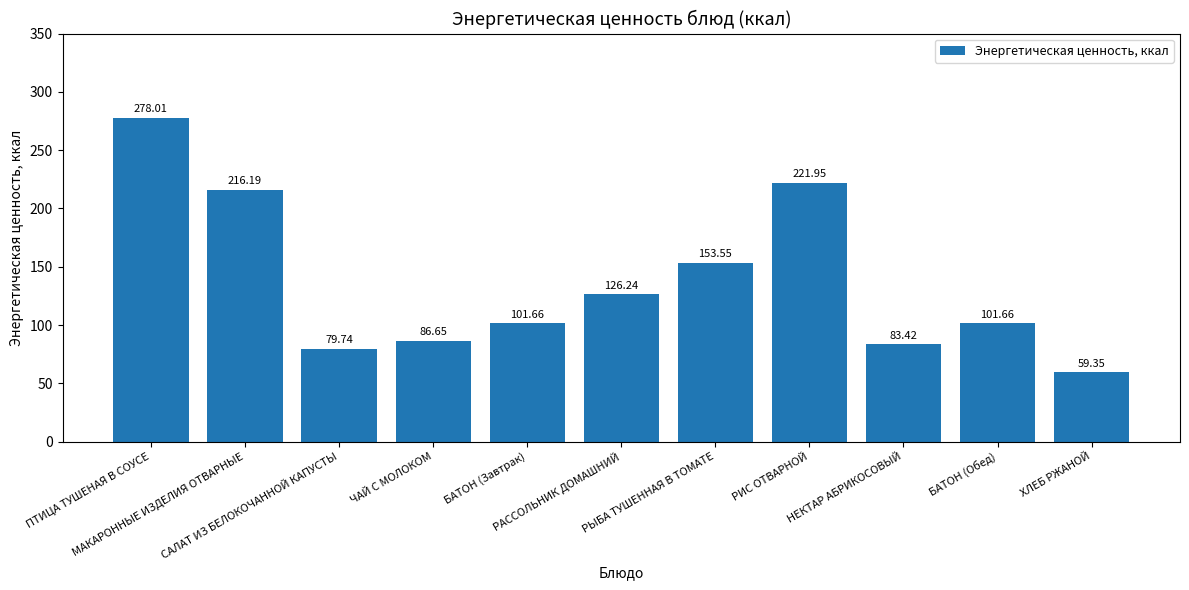

What position from the right is РЫБА ТУШЕННАЯ В ТОМАТЕ?

5